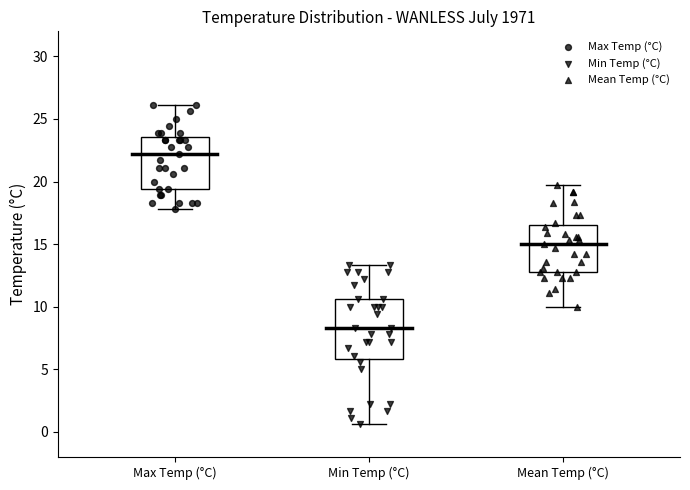

Reading left to right, read every box against the y-axis: the position of its median line, the range the box covers, and the ends of its whiskers. The values are not printed on the chart, so give them approximately, as read against the axis.

Max Temp (°C): median 22.0, box 19.5 to 23.5, whiskers 18.0 to 26.0
Min Temp (°C): median 8.5, box 6.0 to 10.5, whiskers 0.5 to 13.5
Mean Temp (°C): median 15.0, box 13.0 to 16.5, whiskers 10.0 to 19.5